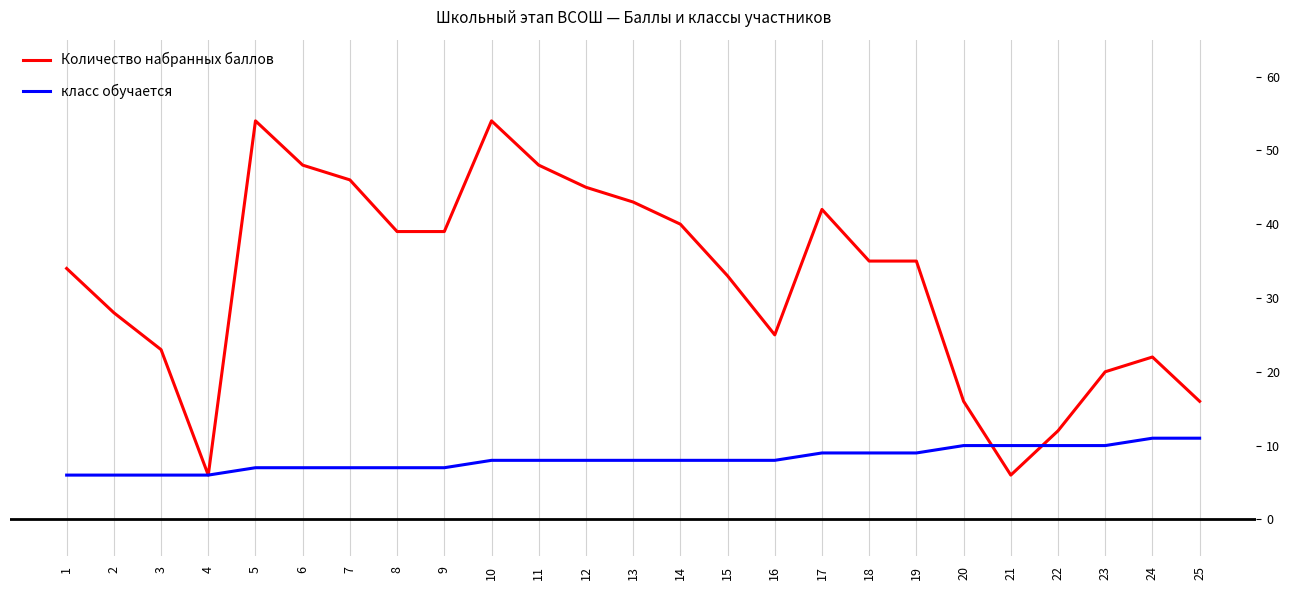

What is the greatest value displayed?

54